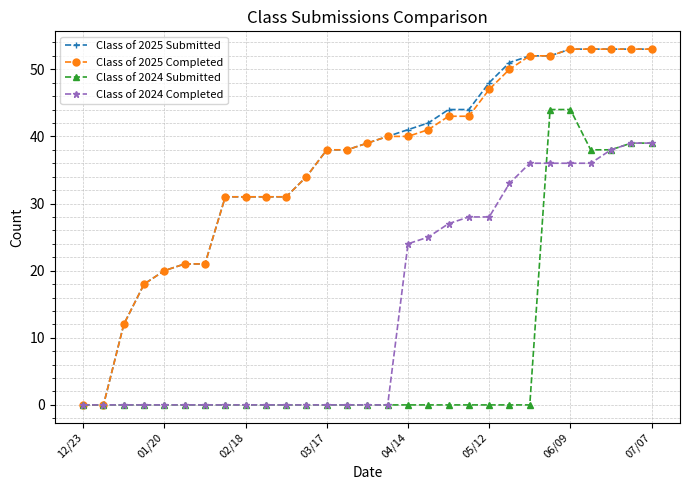

What is the difference between the second highest and minimum values in the Class of 2024 Completed series?

39